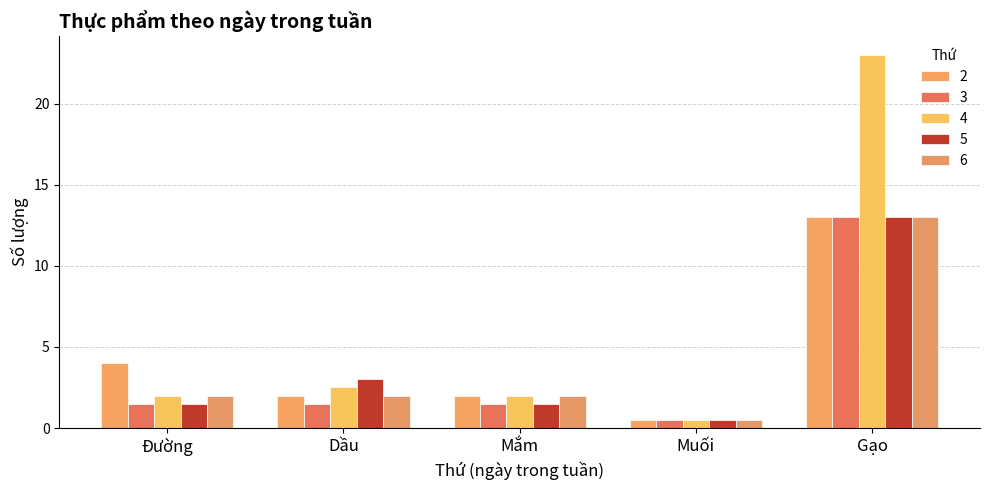

True or false: 4 has a value of 23.0 at Gạo.

True